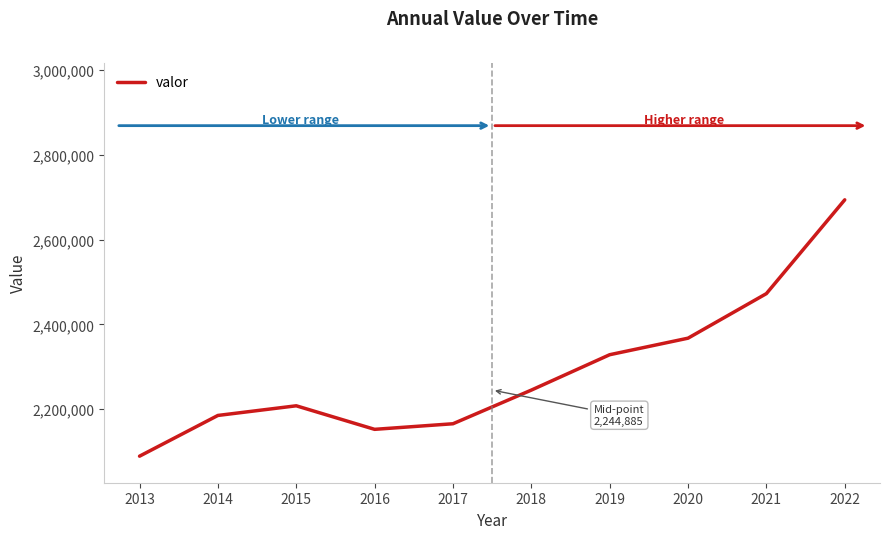

What is the smallest value displayed?

2088890